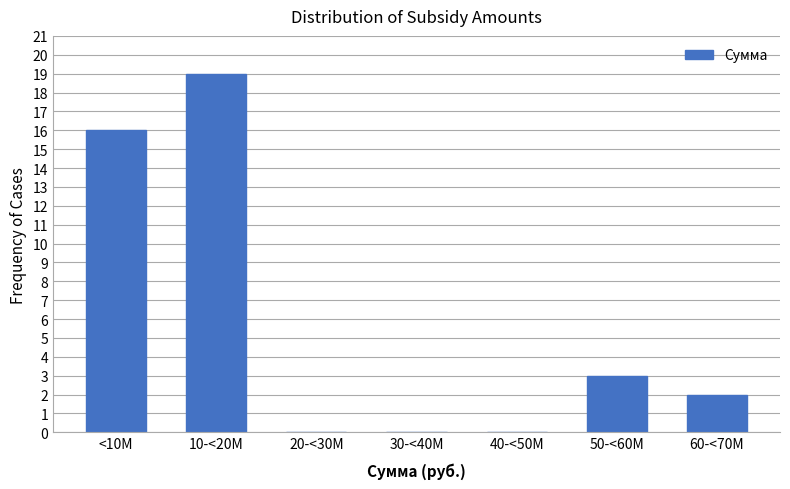

Reading left to right, what are all the values shown in this chart?

<10M=16	10-<20M=19	20-<30M=0	30-<40M=0	40-<50M=0	50-<60M=3	60-<70M=2